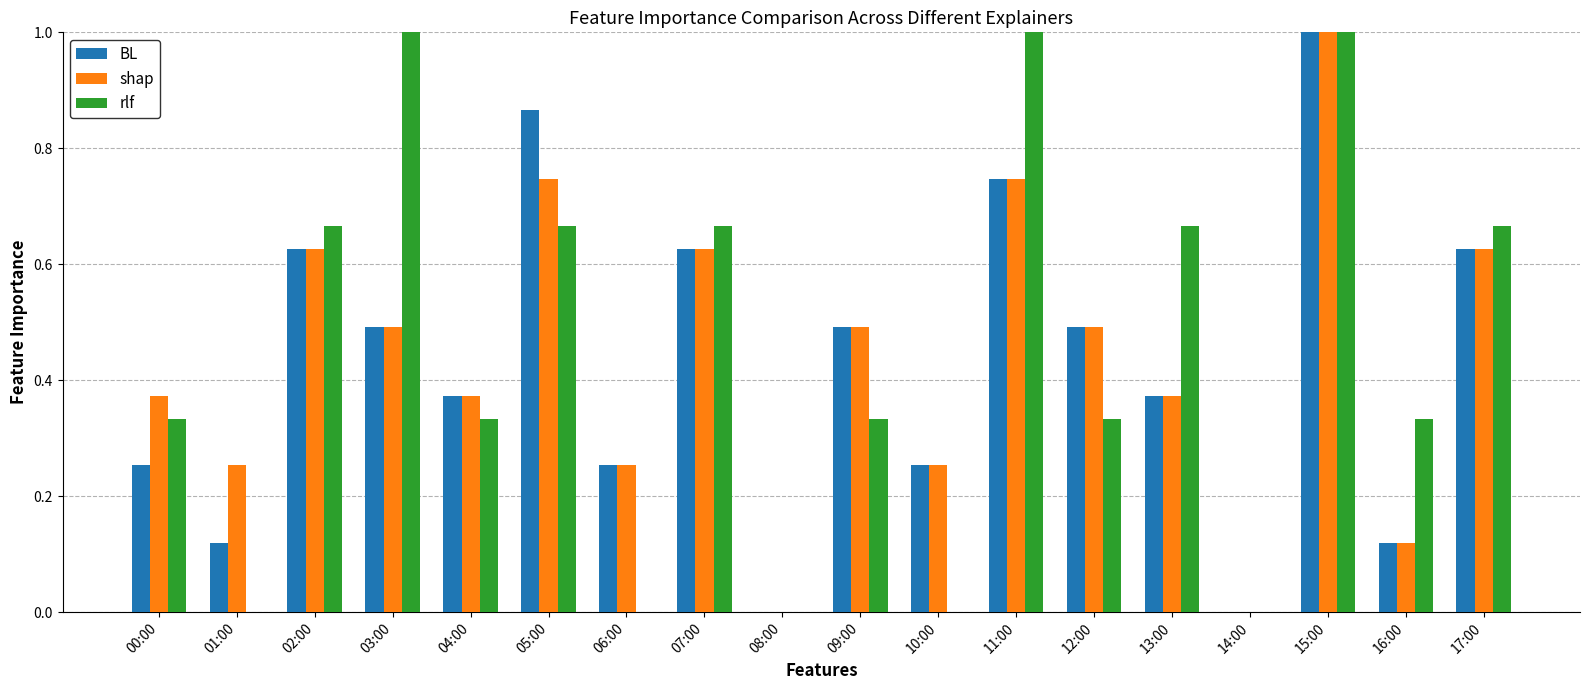

Is it true that BL equals 0.2 at 09:00?

False